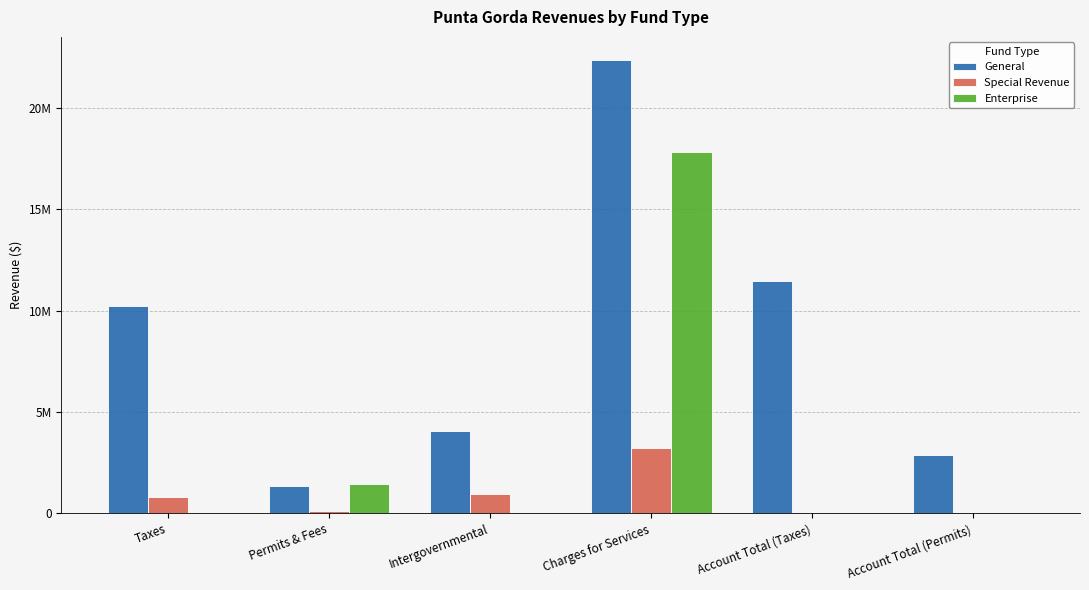

At which category does the chart reach its minimum across all series?

Account Total (Taxes)